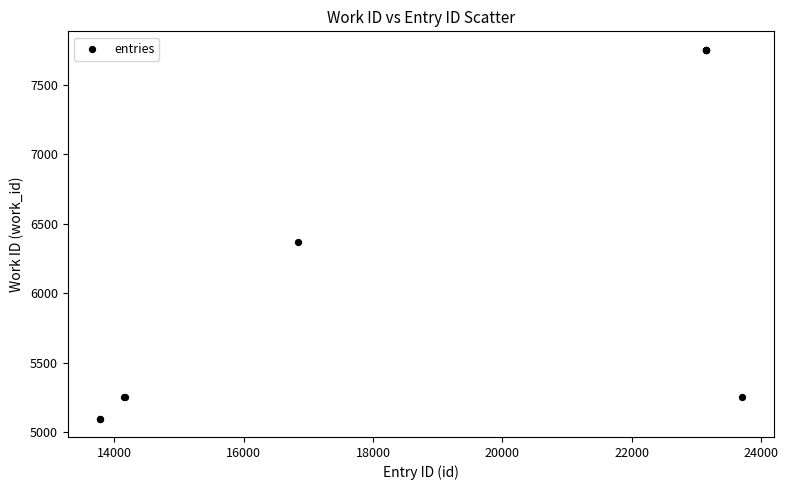

What Y value in the scatter plot is closest to 6425?

6370